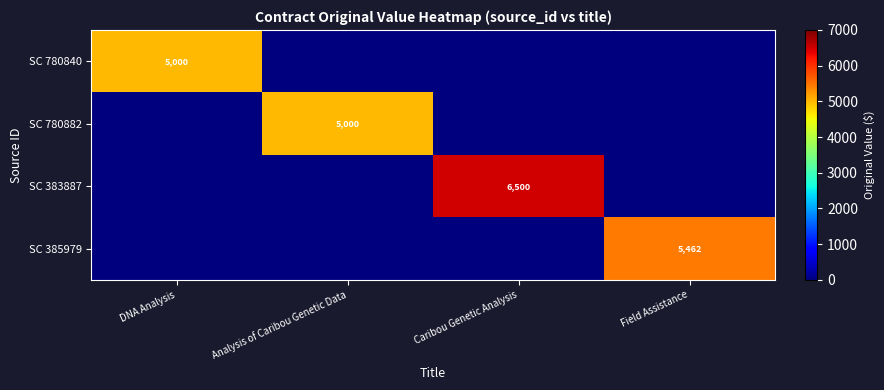

The SC 383887 series shows 10056 at Caribou Genetic Analysis. True or false?

False